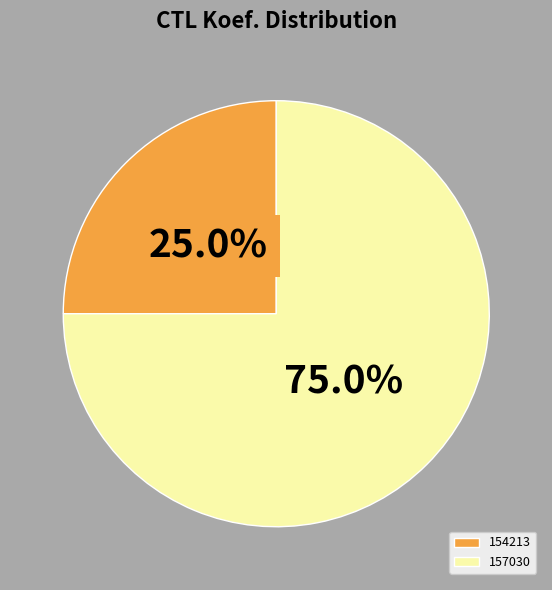

Which category has the smallest portion of the pie?

154213